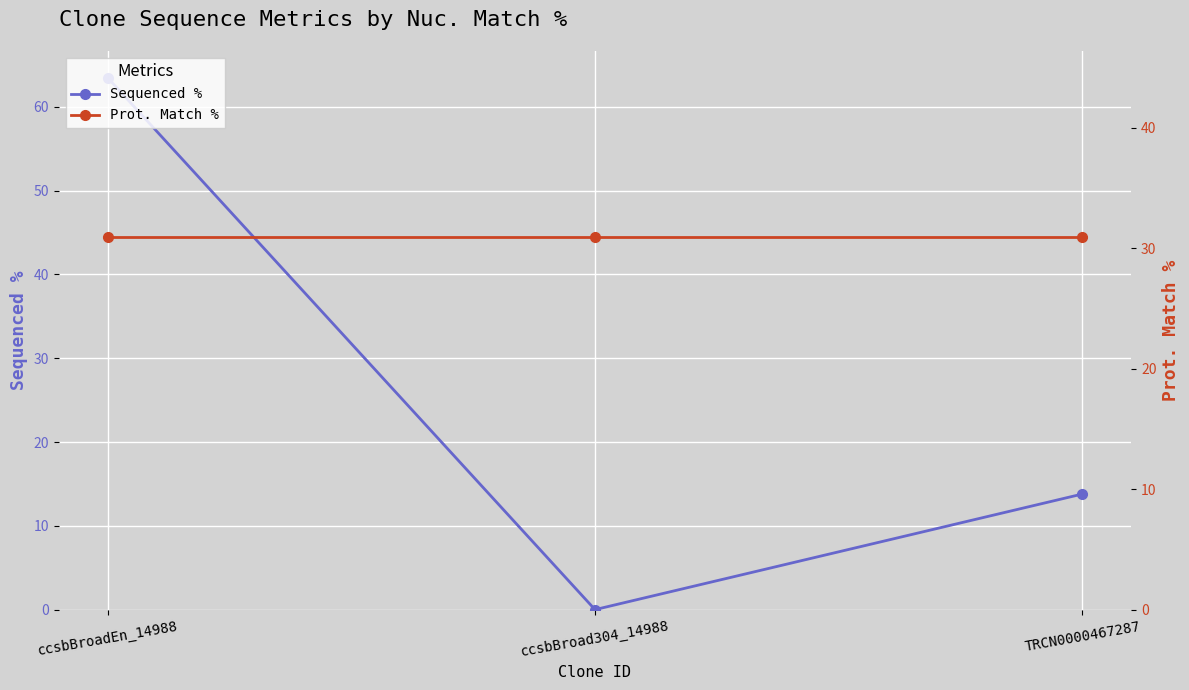

What position from the left is TRCN0000467287?

3